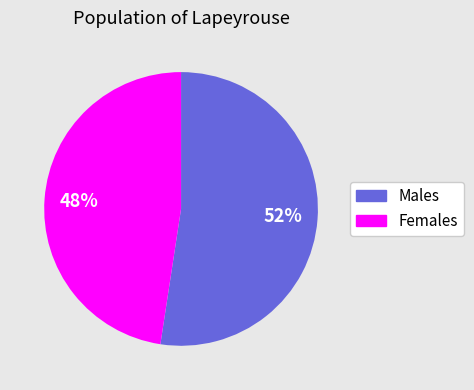

To the nearest percent, what is the average slice percentage?

50%